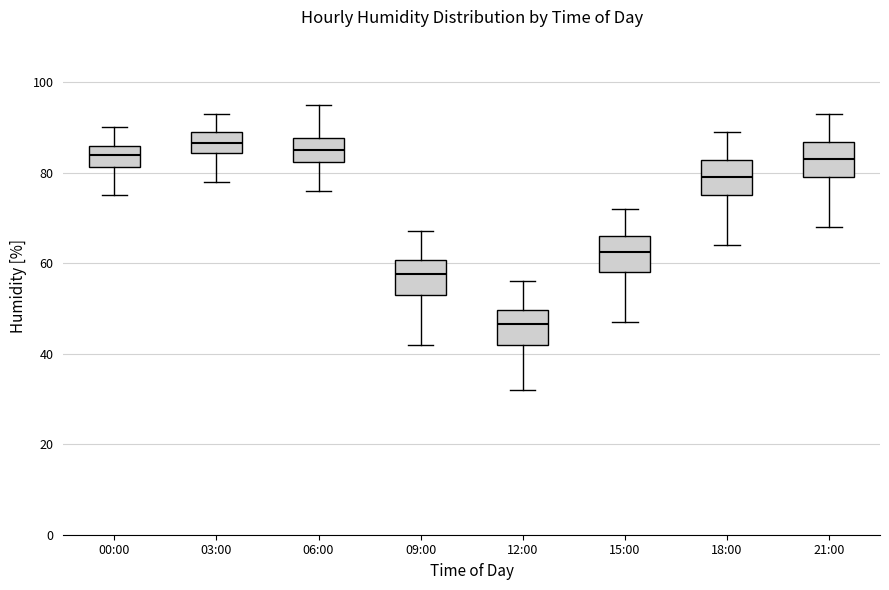

Reading left to right, read every box against the y-axis: the position of its median line, the range the box covers, and the ends of its whiskers. The values are not printed on the chart, so give them approximately, as read against the axis.

00:00: median 84, box 82 to 86, whiskers 76 to 90
03:00: median 86, box 84 to 90, whiskers 78 to 94
06:00: median 86, box 82 to 88, whiskers 76 to 96
09:00: median 58, box 54 to 60, whiskers 42 to 68
12:00: median 46, box 42 to 50, whiskers 32 to 56
15:00: median 62, box 58 to 66, whiskers 48 to 72
18:00: median 80, box 76 to 82, whiskers 64 to 90
21:00: median 84, box 80 to 86, whiskers 68 to 94